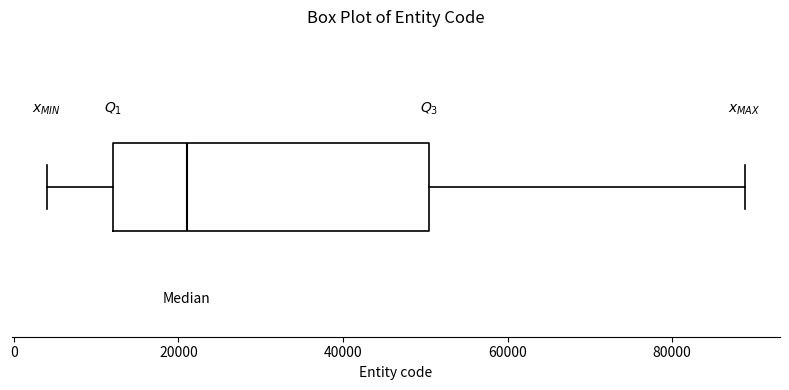

Read this box plot against the x-axis: the position of the median line, the range covered by the box, and the ends of both whiskers. The values are not printed on the chart, so give them approximately, as read against the axis.

median 22000, box 12000 to 50000, whiskers 4000 to 88000